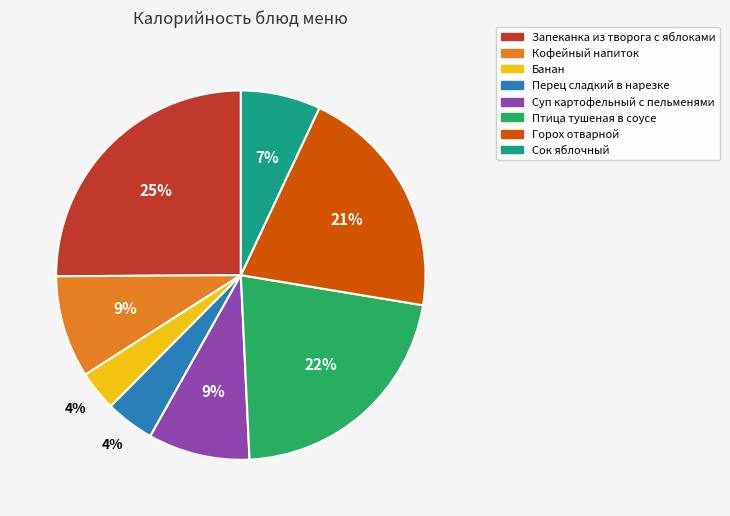

Between Птица тушеная в соусе and Запеканка из творога с яблоками, which is larger?

Запеканка из творога с яблоками